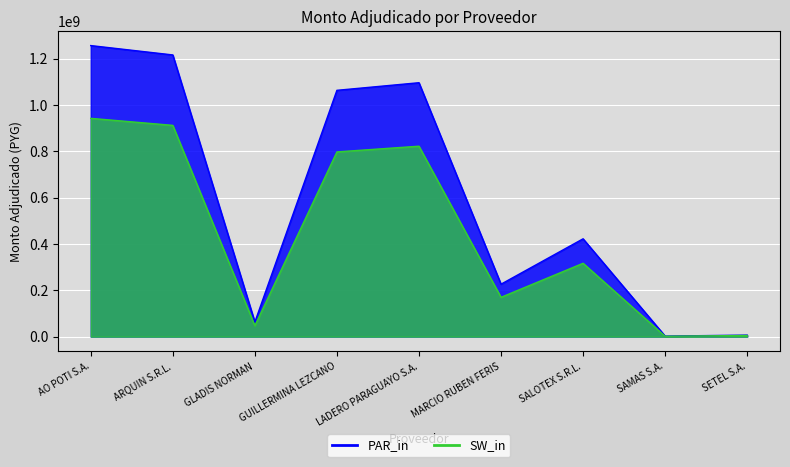

How many data points in PAR_in are less than 422119375?

4